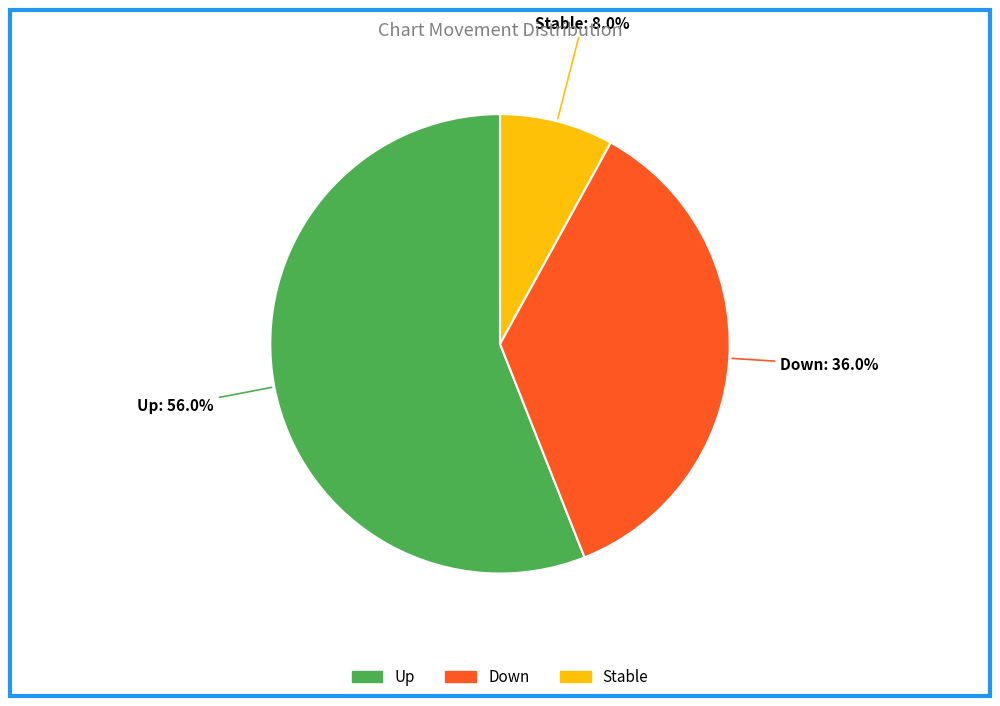

What is the majority slice?

Up